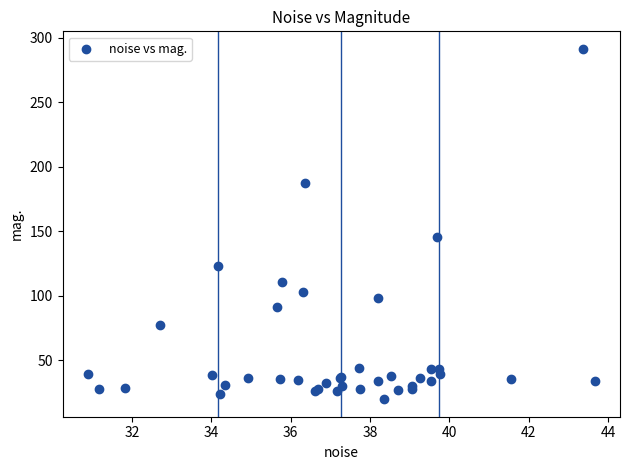

What Y value in the scatter plot is closest to 155?

145.6